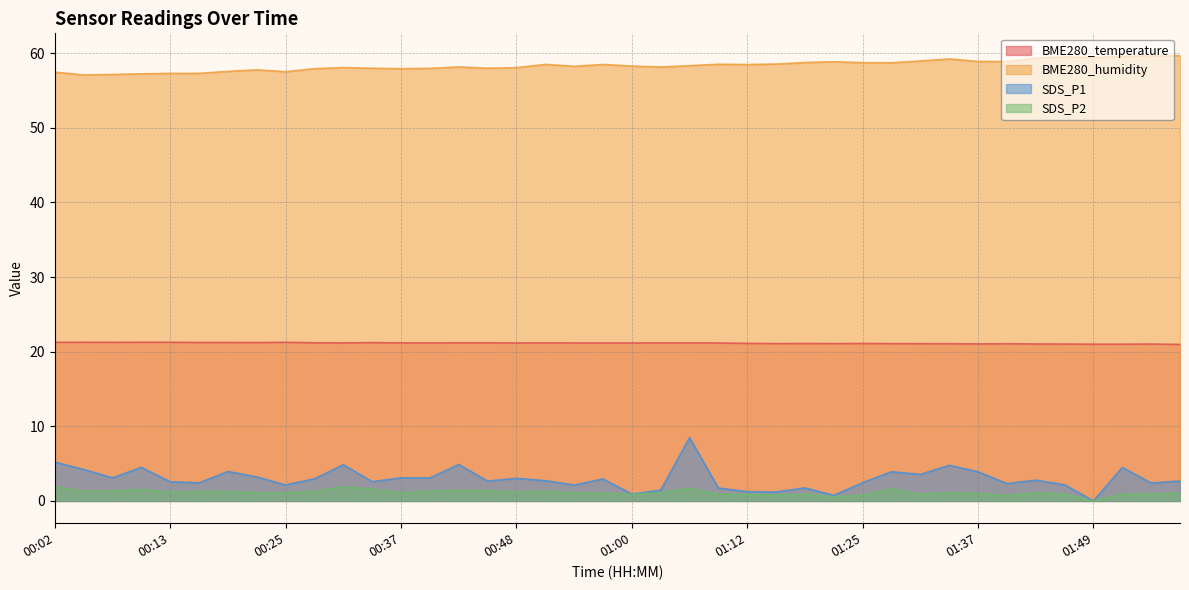

Which series has the largest range (max minus min)?

SDS_P1